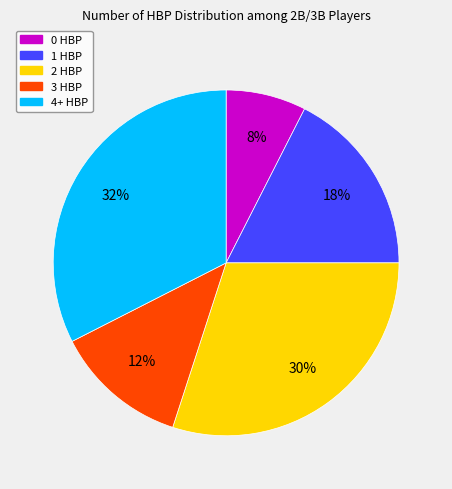

Does any single category account for the majority?

No